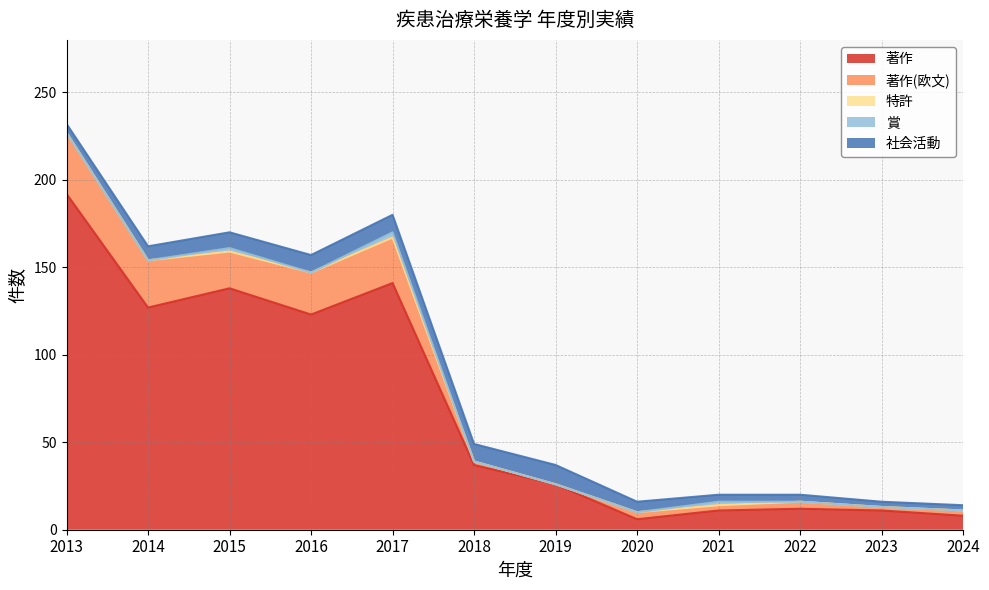

The value of 著作 at 2018 is 37. True or false?

True